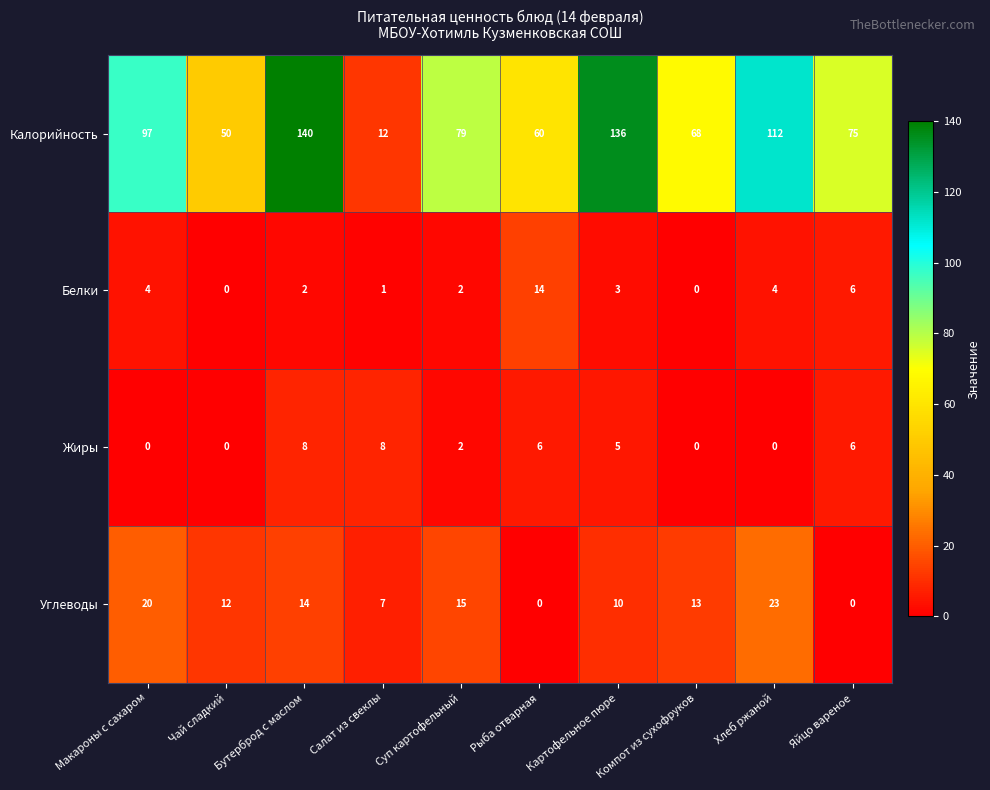

What is the difference between the highest and lowest values at Рыба отварная?

60